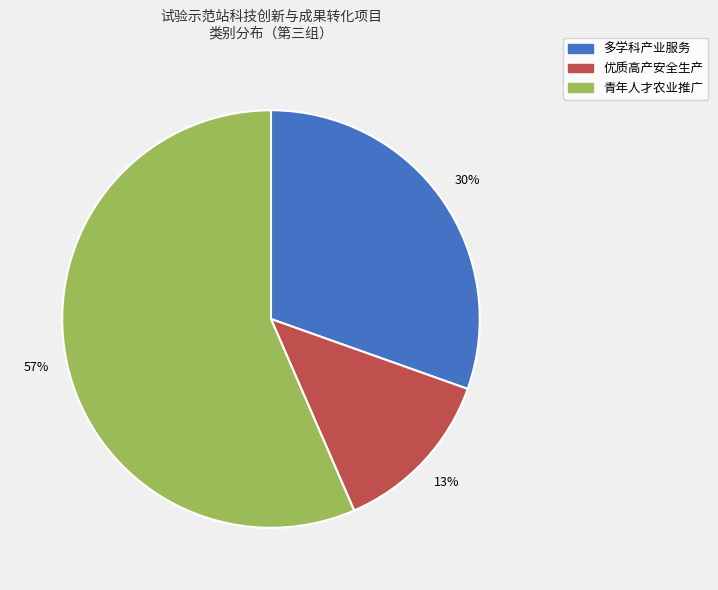

Does any single category account for the majority?

Yes